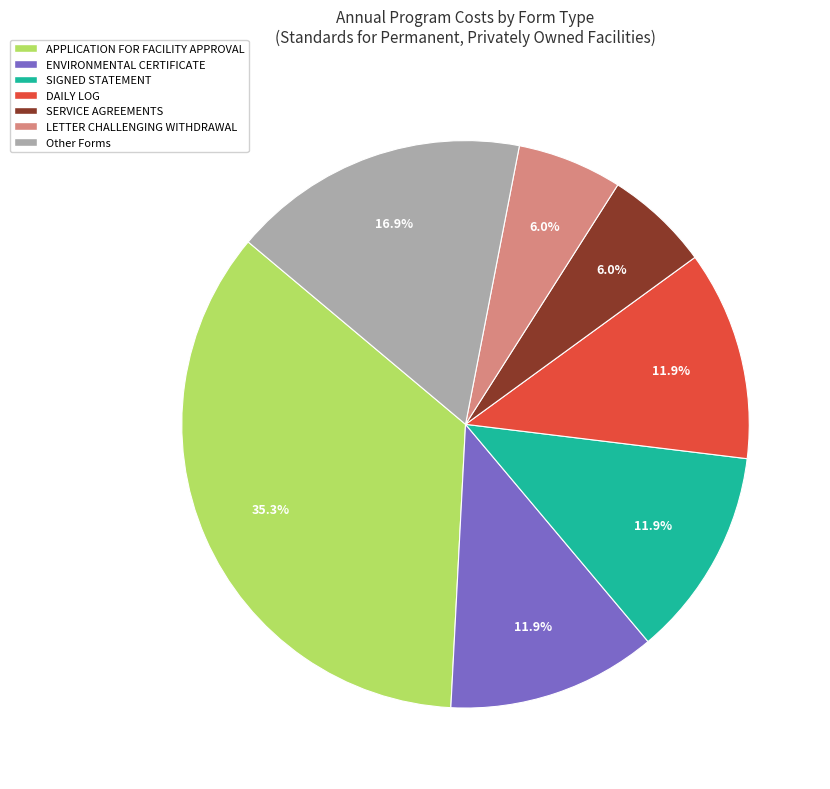

To the nearest percent, what is the average slice percentage?

14%